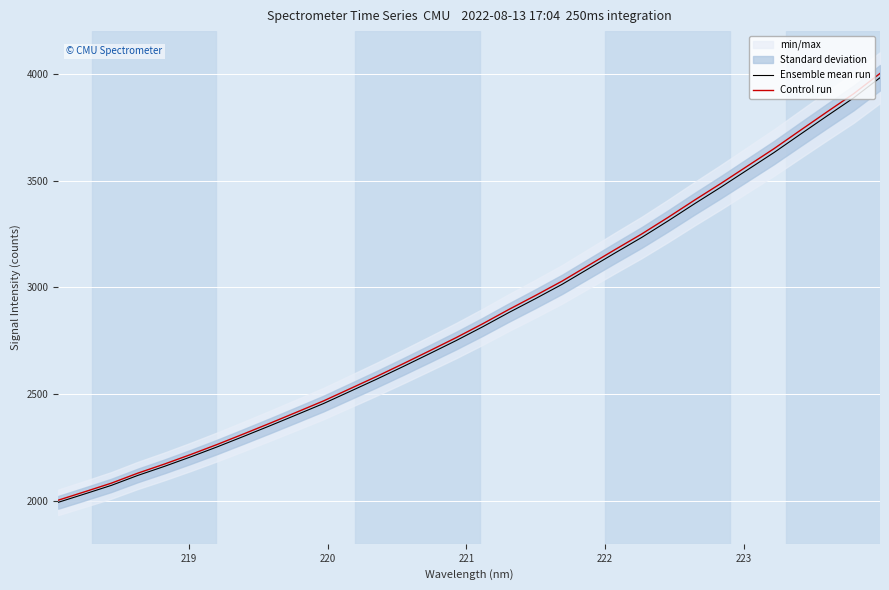

How many lines are shown in the chart?

2